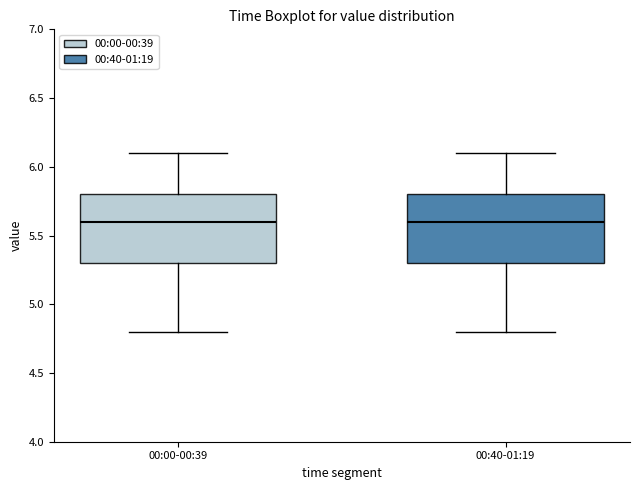

Reading left to right, transcribe this box plot: for each box, give where its median line is, the range the box spans, and where its two whiskers end, as read against the y-axis. The values are not printed on the chart, so give them approximately, as read against the axis.

00:00-00:39: median 5.6, box 5.3 to 5.8, whiskers 4.8 to 6.1
00:40-01:19: median 5.6, box 5.3 to 5.8, whiskers 4.8 to 6.1